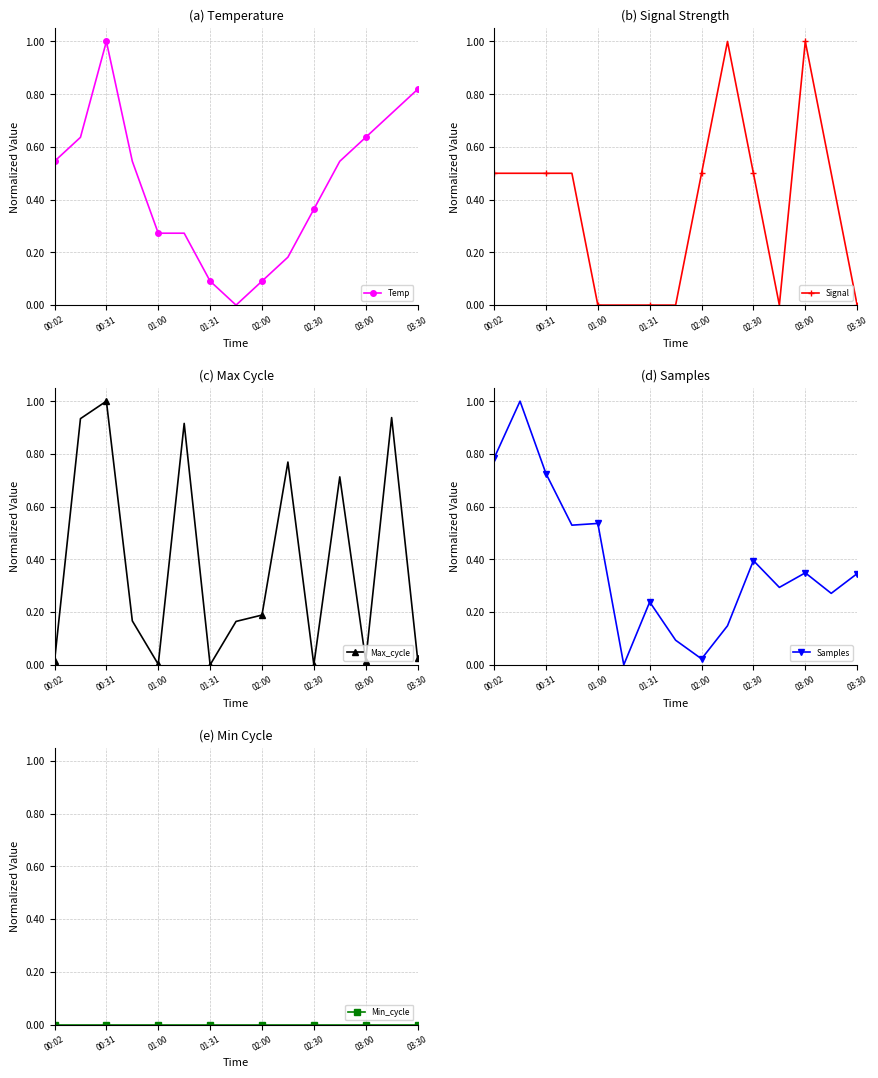

Which category has the highest value in the Temp series?

00:31